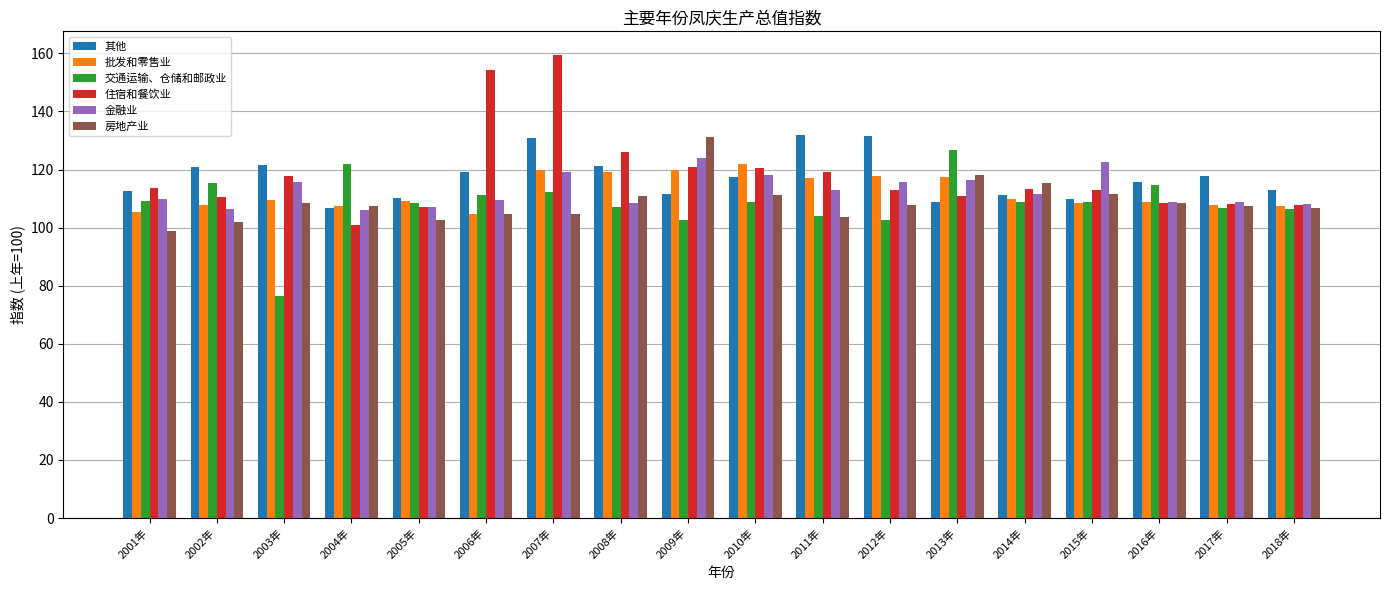

What is the sum of the 房地产业 values at 2008年 and 2014年?

226.1